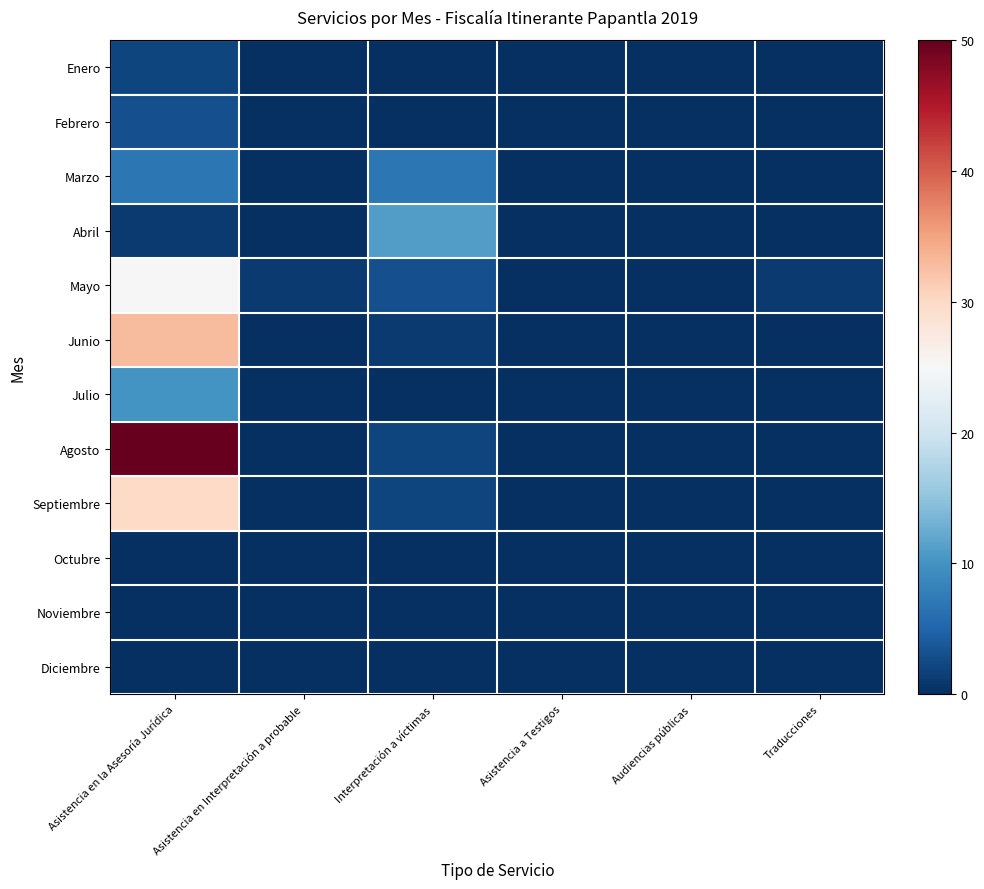

At Traducciones, list the series in order from largest to smallest.

Mayo, Enero, Febrero, Marzo, Abril, Junio, Julio, Agosto, Septiembre, Octubre, Noviembre, Diciembre